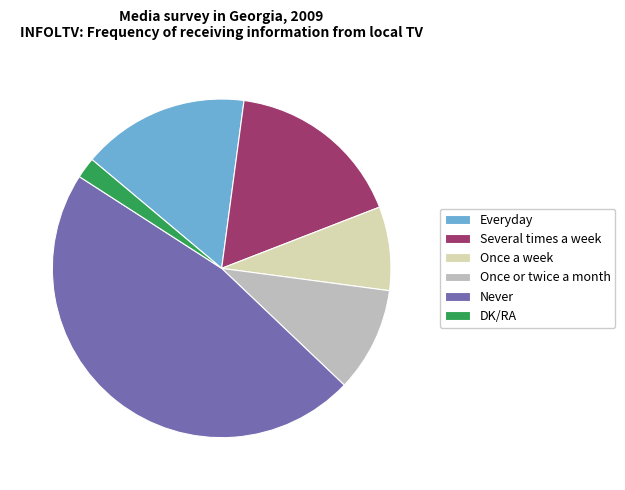

Which slice is the largest?

Never